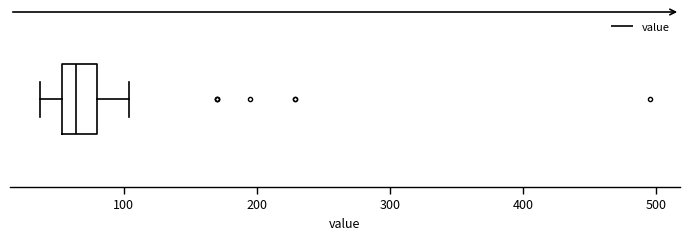

Transcribe this box plot: give where the median line is, the range the box spans, and where the two whiskers end, as read against the x-axis. The values are not printed on the chart, so give them approximately, as read against the axis.

median 60, box 50 to 80, whiskers 40 to 100